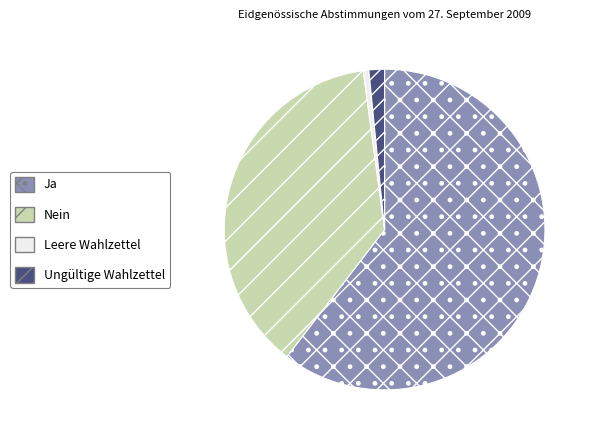

Approximately how many times larger is the value at Ja compared to Ungültige Wahlzettel?

38.5